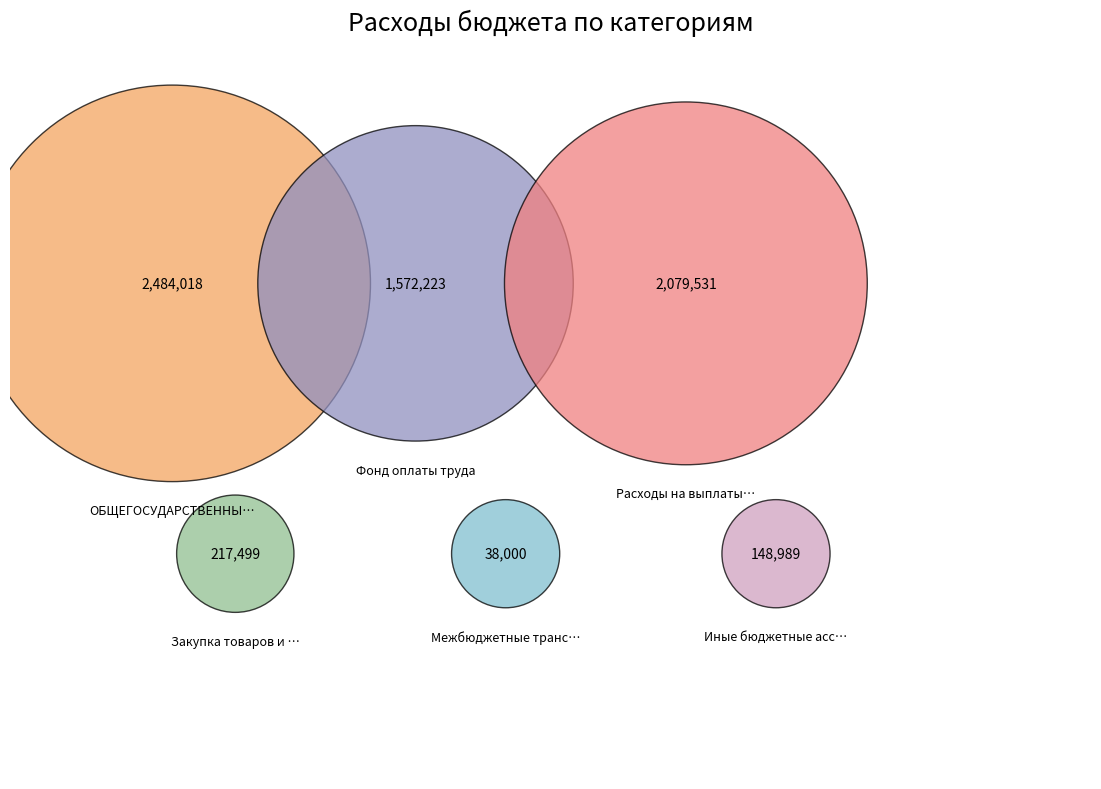

The Иные бюджетные ассигнования slice represents 1% of the pie. True or false?

False